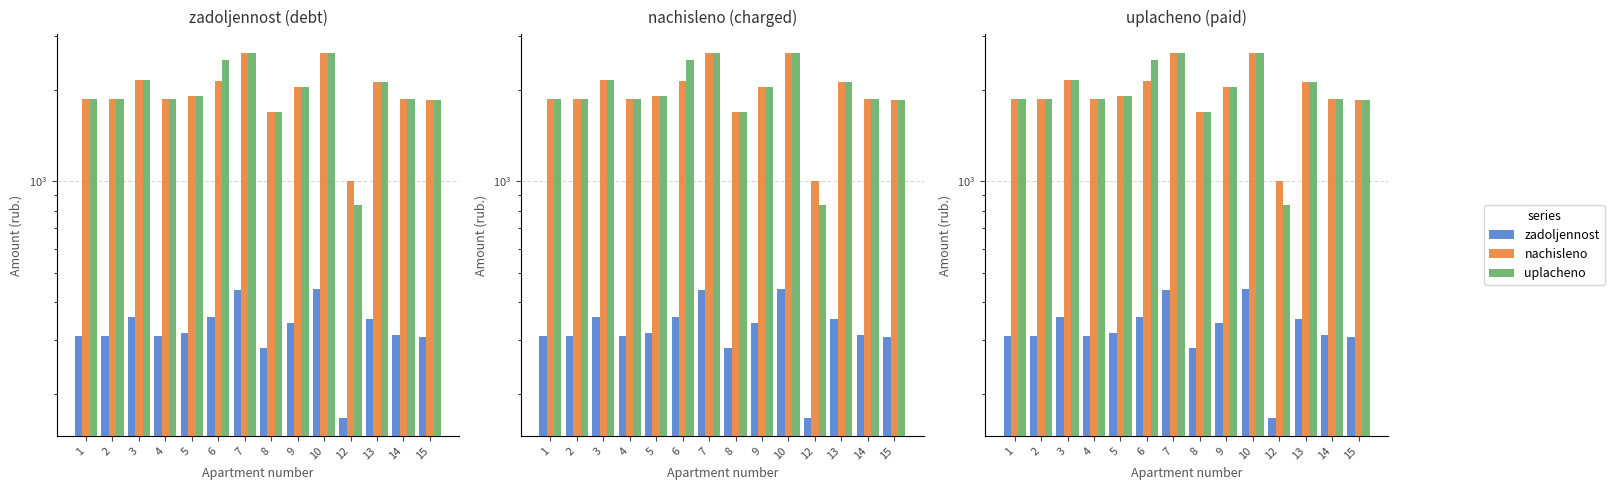

Reading right to left, transcribe all the data shown in this chart.

zadoljennost: 15=307.4	14=311.8	13=353.5	12=167.0	10=441.4	9=341.3	8=282.2	7=440.6	6=357.1	5=316.8	4=310.3	3=357.8	2=311.0	1=310.3
nachisleno: 15=1844.6	14=1870.6	13=2121.1	12=1002.2	10=2648.2	9=2047.7	8=1693.4	7=2643.8	6=2142.7	5=1900.8	4=1861.9	3=2147.0	2=1866.2	1=1861.9
uplacheno: 15=1844.6	14=1870.6	13=2121.1	12=835.2	10=2648.2	9=2047.7	8=1693.4	7=2643.8	6=2499.8	5=1900.8	4=1861.9	3=2147.0	2=1866.2	1=1861.9